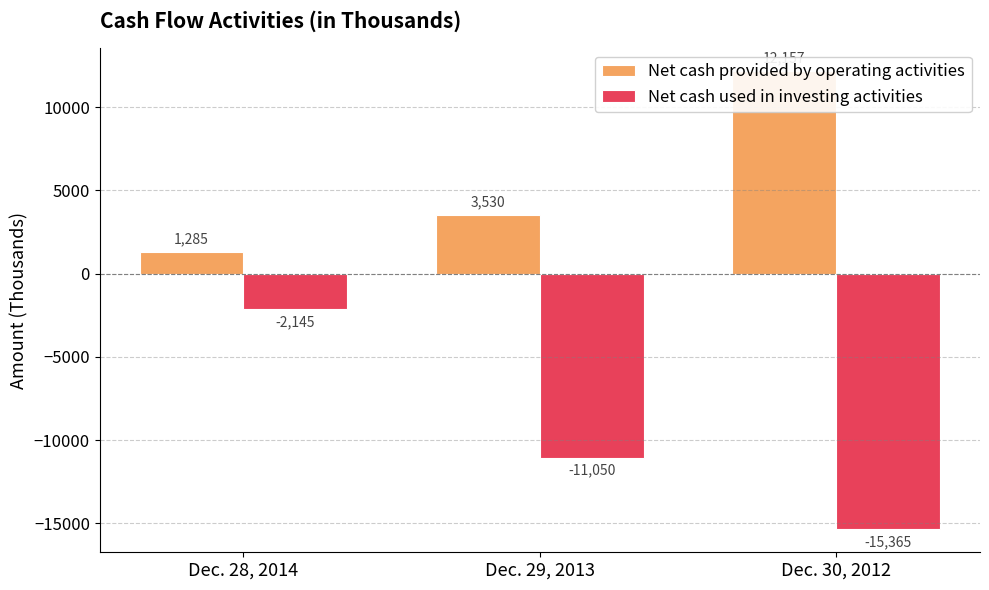

How many groups of bars are there?

3